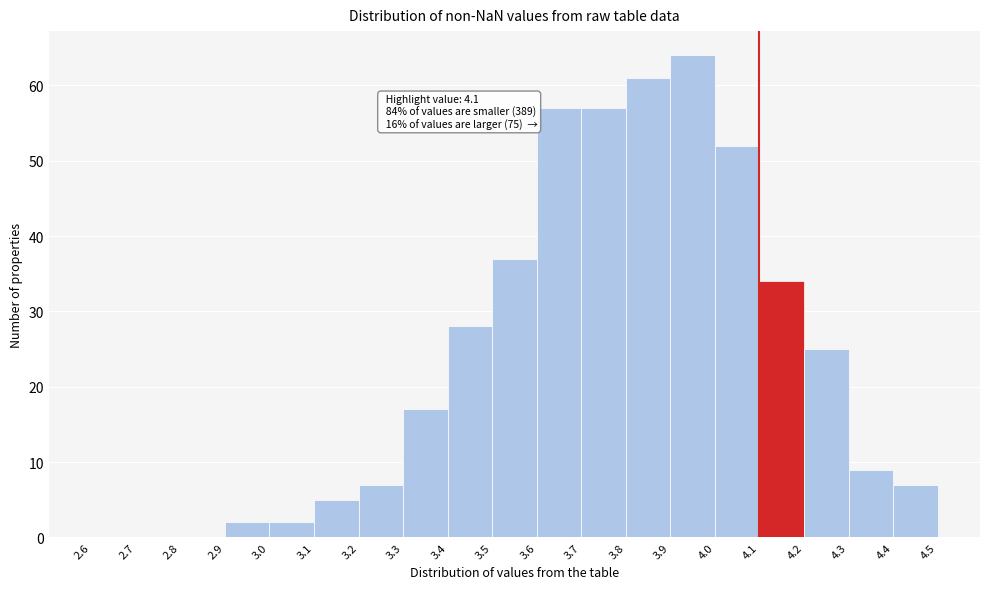

Over which range of the x-axis is the bar tallest?

3.9 to 4.0